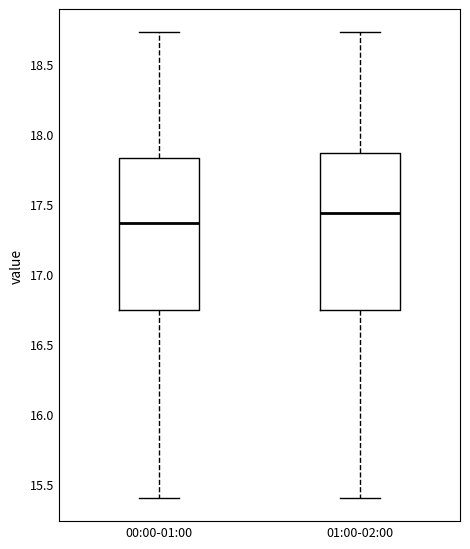

Reading left to right, read every box against the y-axis: the position of its median line, the range the box covers, and the ends of its whiskers. The values are not printed on the chart, so give them approximately, as read against the axis.

00:00-01:00: median 17.35, box 16.75 to 17.85, whiskers 15.40 to 18.75
01:00-02:00: median 17.45, box 16.75 to 17.85, whiskers 15.40 to 18.75